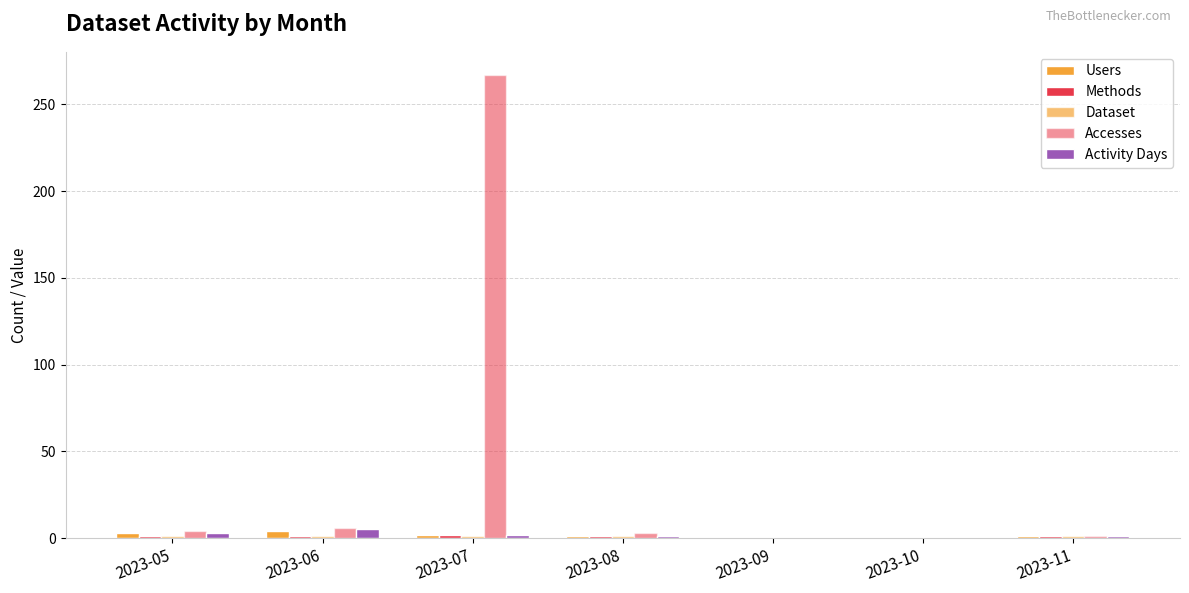

Between 2023-07 and 2023-06, which is larger?

2023-06